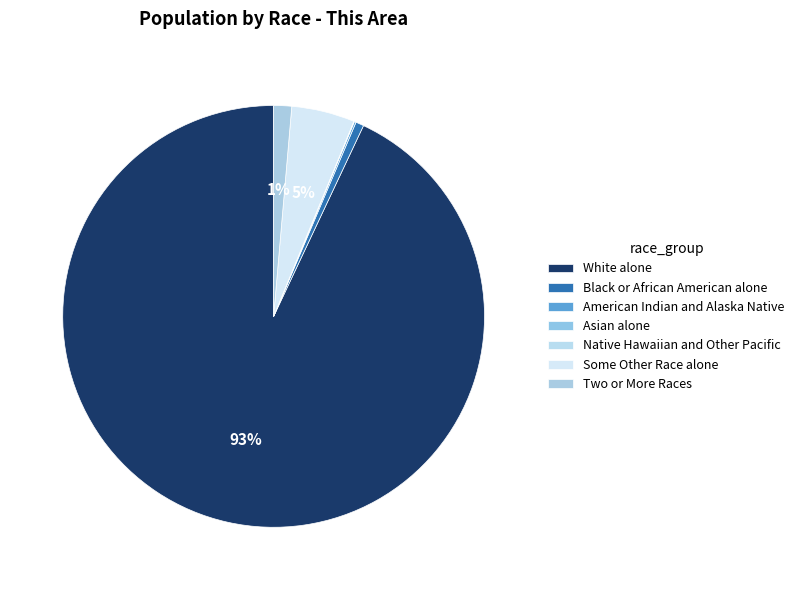

How many segments does this pie chart have?

7